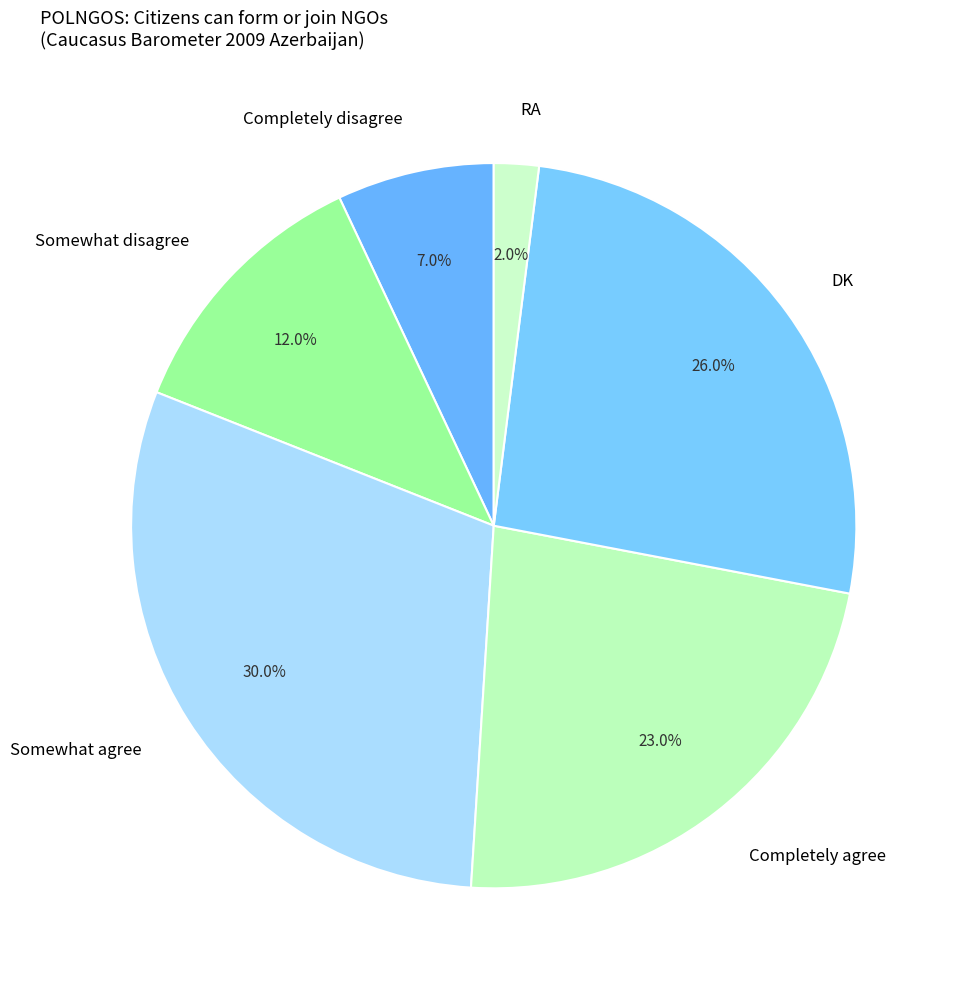

True or false: RA accounts for 2% of the total.

True